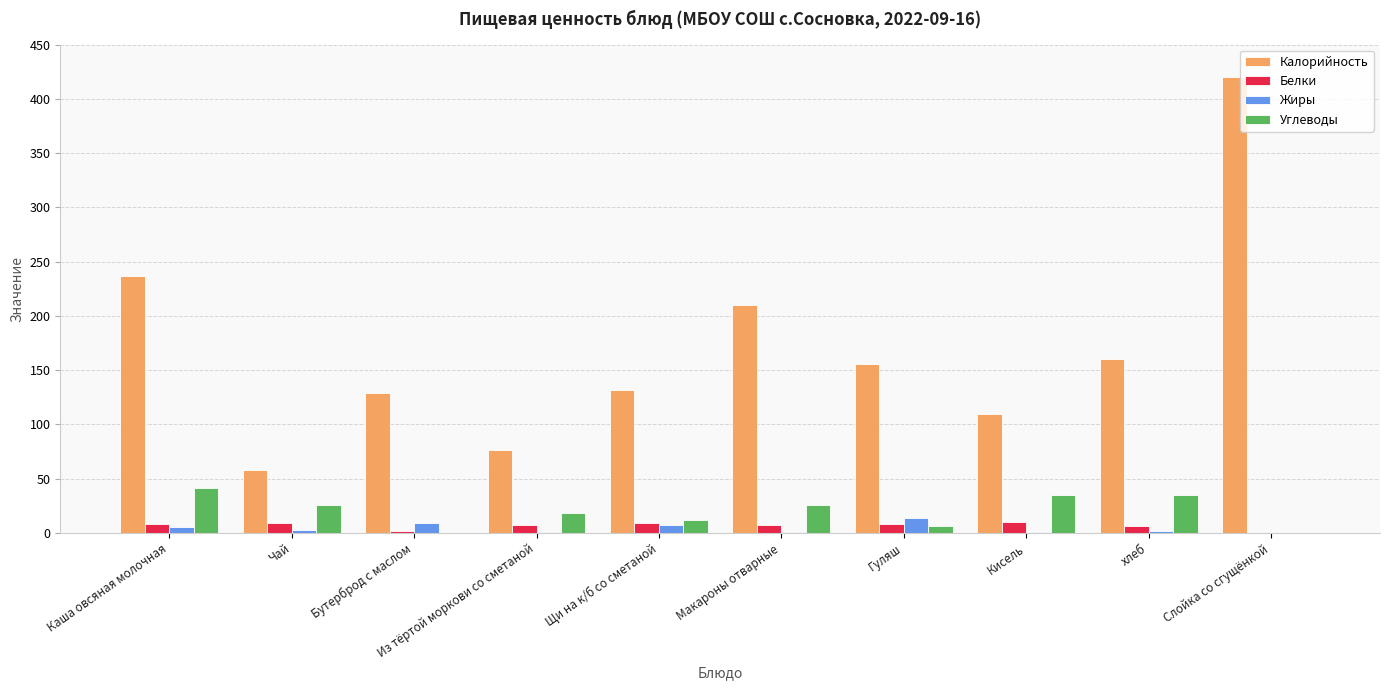

How many groups of bars are there?

10